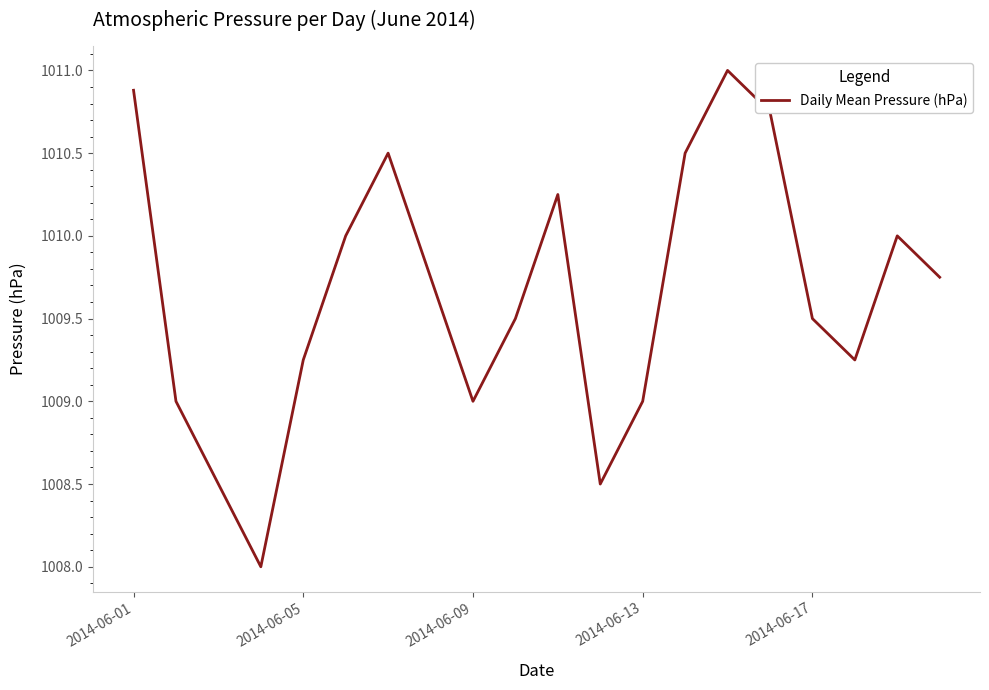

What is the difference between the maximum and minimum values?

3.0